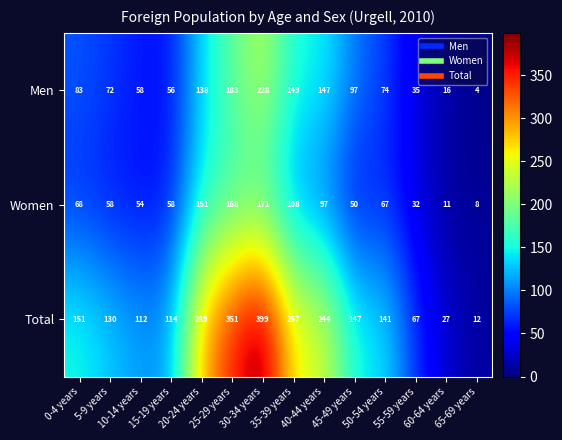

What is the spread (max minus min) of values at 35-39 years?

149